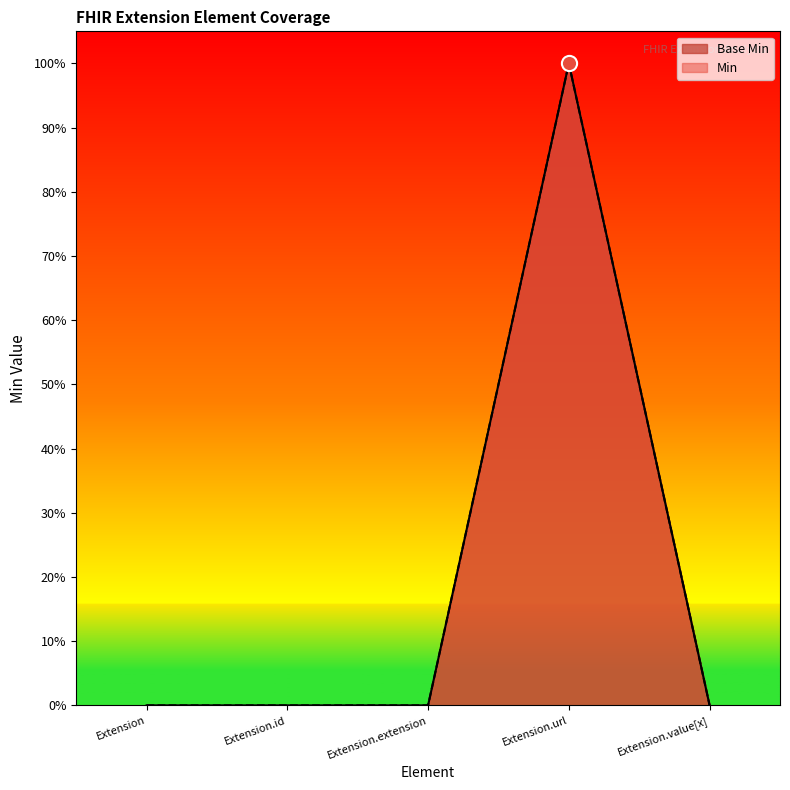

At how many categories does at least one series exceed 0?

1